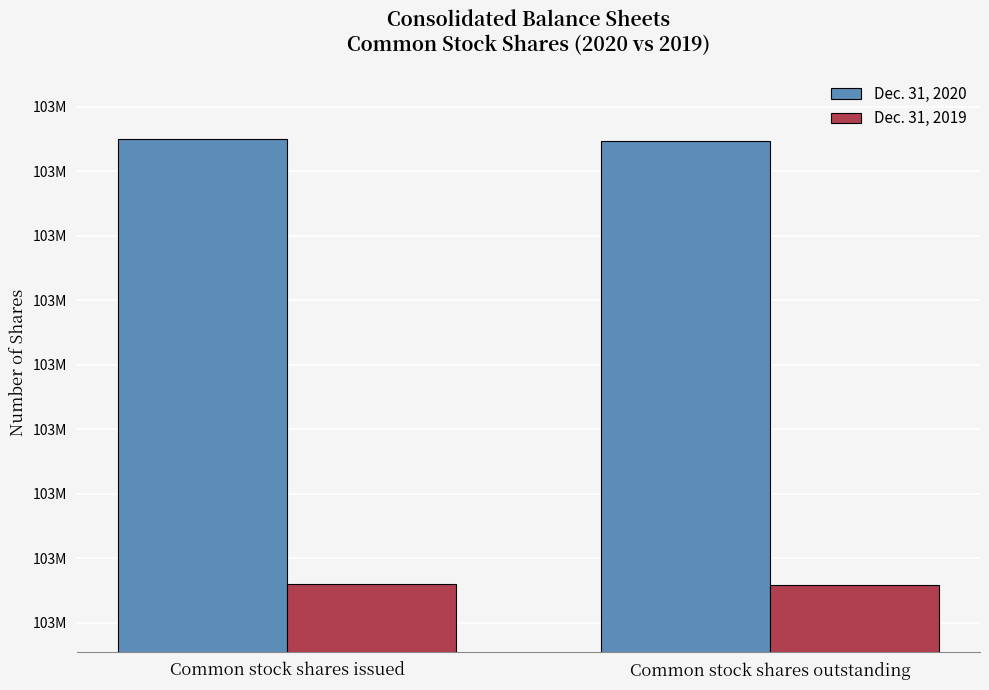

True or false: Dec. 31, 2020 has a value of 103935000 at Common stock shares issued.

True